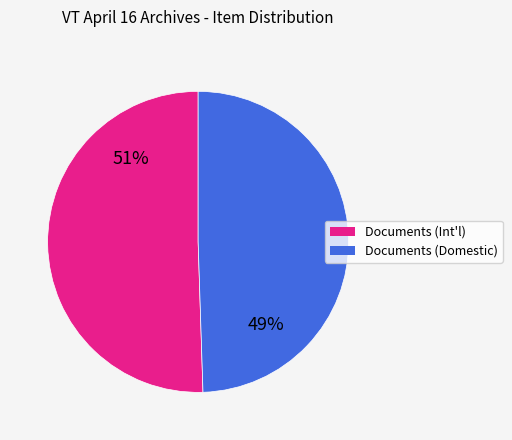

To the nearest percent, what is the average slice percentage?

50%